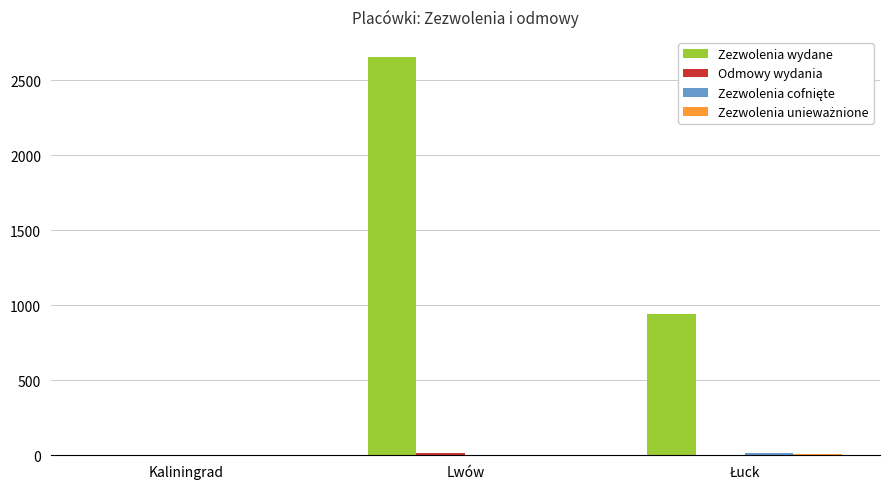

Between Kaliningrad and Lwów, which series saw the biggest shift?

Zezwolenia wydane